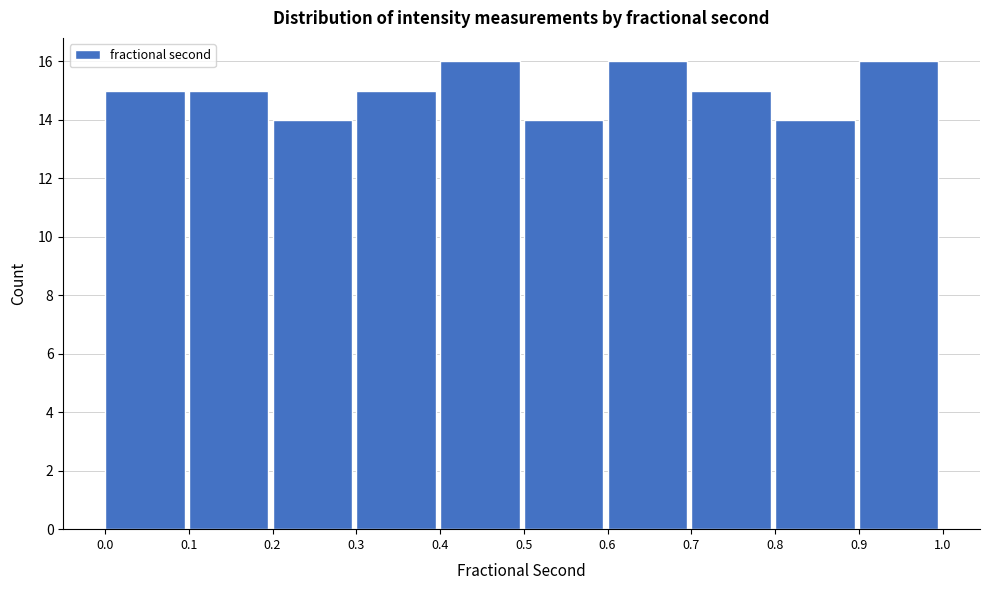

How tall is the bar that spans 0.5 to 0.6 on the x-axis? The values are not printed on the chart, so give them approximately, as read against the axis.

14